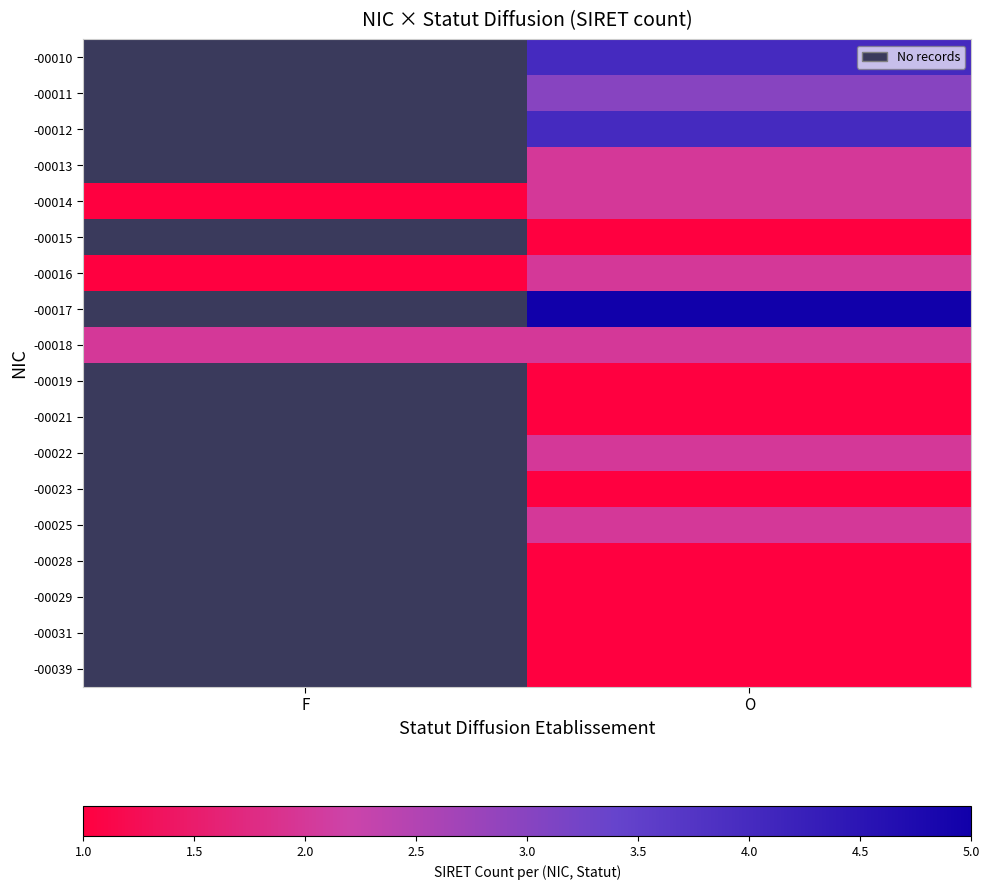

Count the number of categories in the chart.

2